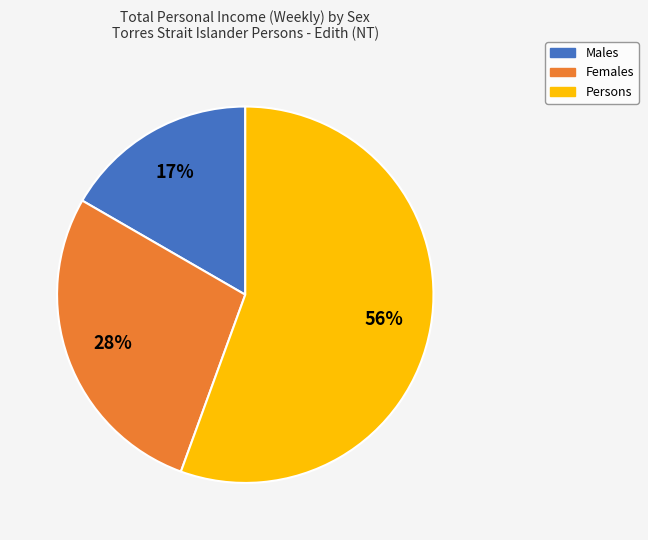

How many slices are in this pie chart?

3